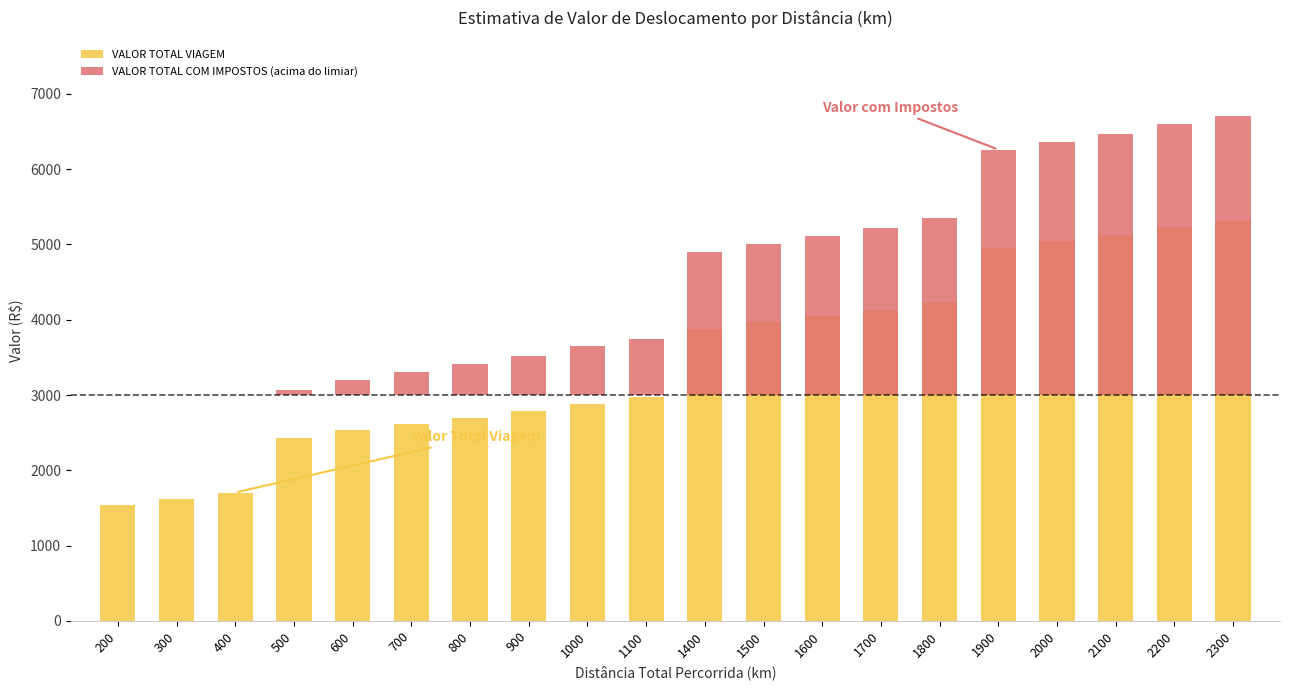

The value of VALOR TOTAL VIAGEM at 1900 is 4958.7. True or false?

True